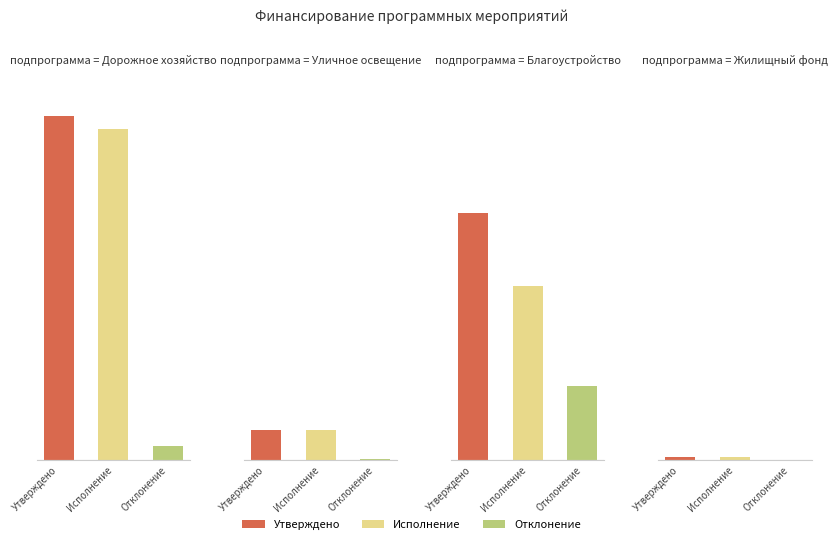

What is the value of the Жилищный фонд bar at the 1st from the left?

380758.9